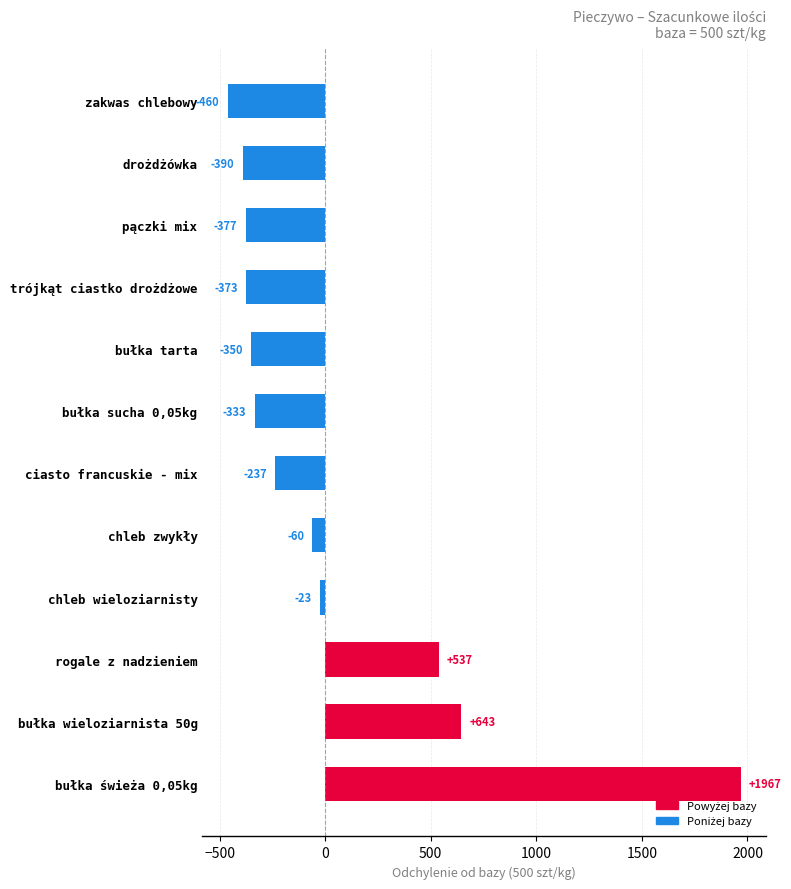

The chart shows a value of -414 at ciasto francuskie - mix. True or false?

False